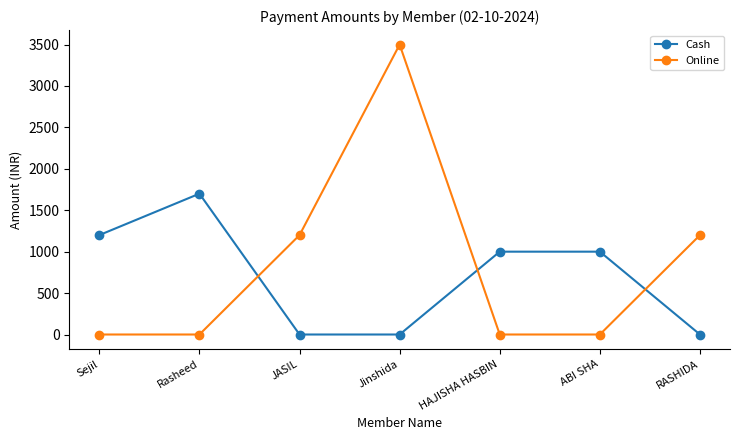

Does the chart display data point markers on the line(s)?

Yes